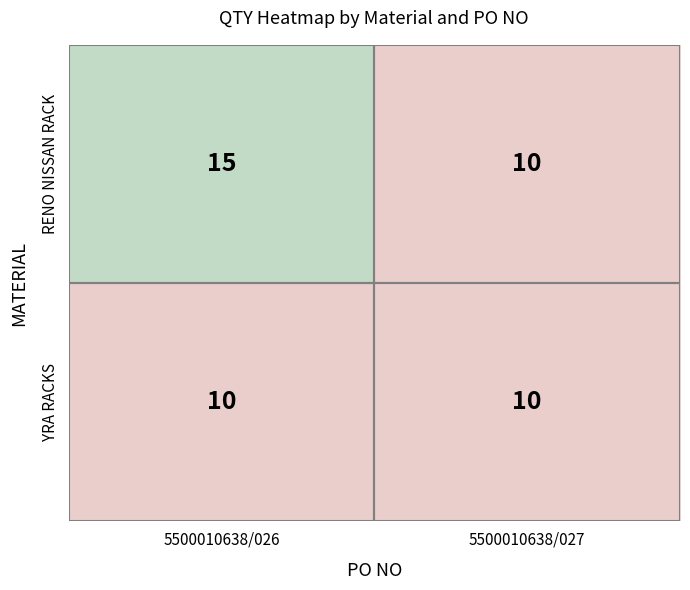

What is the total value across all series at 5500010638/026?

25